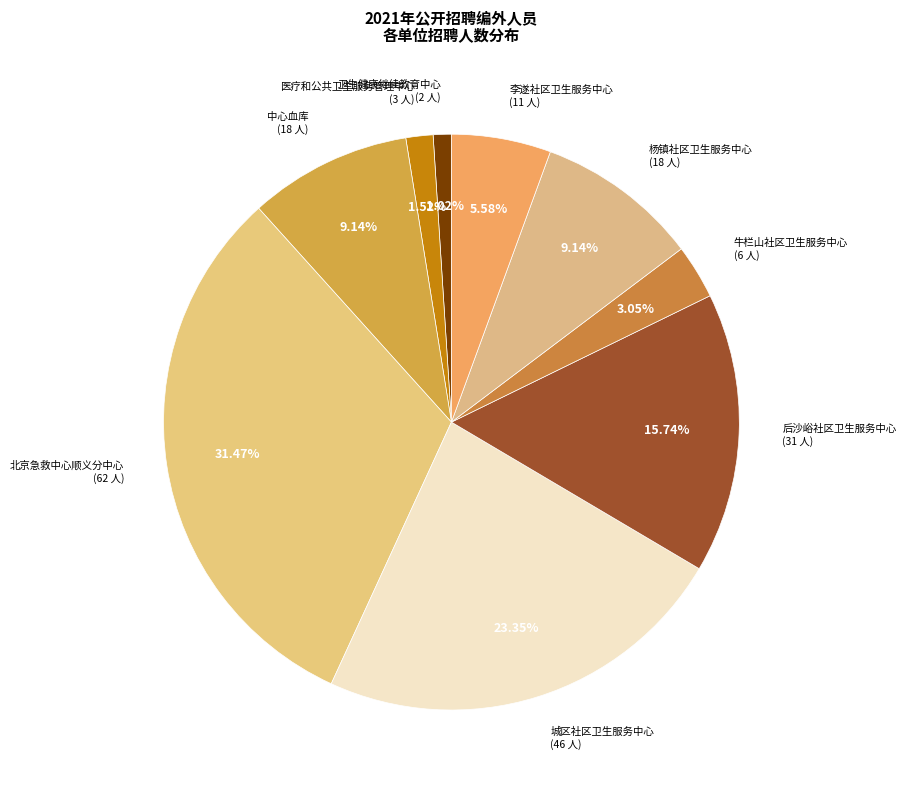

To the nearest percent, what is the average slice percentage?

11%